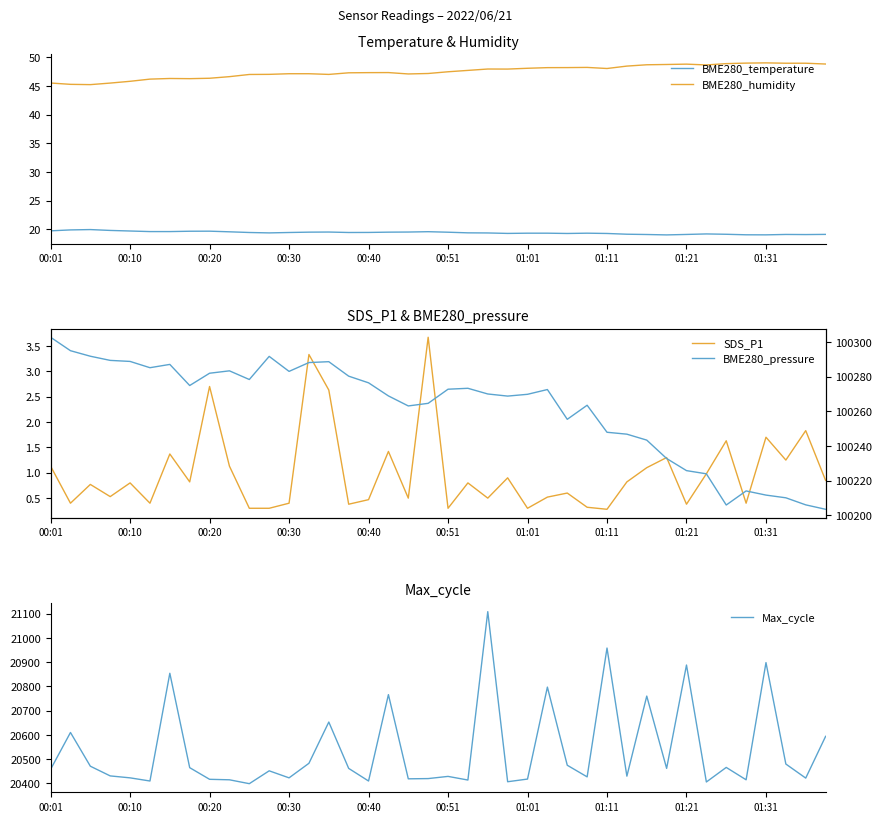

Reading left to right, transcribe all the data shown in this chart.

BME280_temperature: 19.8	19.9	20.0	19.8	19.7	19.6	19.6	19.7	19.7	19.6	19.5	19.4	19.5	19.5	19.6	19.5	19.5	19.5	19.6	19.6	19.5	19.4	19.4	19.3	19.4	19.4	19.3	19.4	19.3	19.2	19.1	19.1	19.1	19.2	19.2	19.1	19.1	19.1	19.1	19.1
BME280_humidity: 45.5	45.3	45.2	45.5	45.8	46.2	46.3	46.3	46.4	46.6	47.0	47.0	47.1	47.1	47.0	47.3	47.3	47.3	47.1	47.2	47.5	47.7	48.0	48.0	48.1	48.2	48.2	48.2	48.0	48.5	48.7	48.8	48.8	48.7	48.9	49.0	49.0	49.0	49.0	48.8
SDS_P1: 1.1	0.4	0.8	0.5	0.8	0.4	1.4	0.8	2.7	1.1	0.3	0.3	0.4	3.3	2.6	0.4	0.5	1.4	0.5	3.7	0.3	0.8	0.5	0.9	0.3	0.5	0.6	0.3	0.3	0.8	1.1	1.3	0.4	1.0	1.6	0.4	1.7	1.2	1.8	0.8
Max_cycle: 20458.0	20610.0	20471.0	20431.0	20423.0	20410.0	20854.0	20465.0	20417.0	20415.0	20399.0	20452.0	20423.0	20483.0	20653.0	20462.0	20410.0	20766.0	20419.0	20420.0	20429.0	20414.0	21108.0	20407.0	20418.0	20797.0	20475.0	20427.0	20958.0	20430.0	20760.0	20462.0	20888.0	20406.0	20466.0	20415.0	20898.0	20480.0	20422.0	20594.0
BME280_pressure: 100302.8	100295.0	100291.8	100289.4	100288.8	100285.2	100287.1	100274.9	100282.0	100283.4	100278.4	100291.7	100283.1	100288.2	100288.7	100280.3	100276.5	100268.9	100263.1	100264.6	100272.8	100273.3	100270.0	100268.8	100269.8	100272.6	100255.4	100263.5	100247.9	100246.8	100243.4	100232.8	100225.8	100224.0	100206.0	100214.1	100211.7	100210.1	100206.1	100203.5